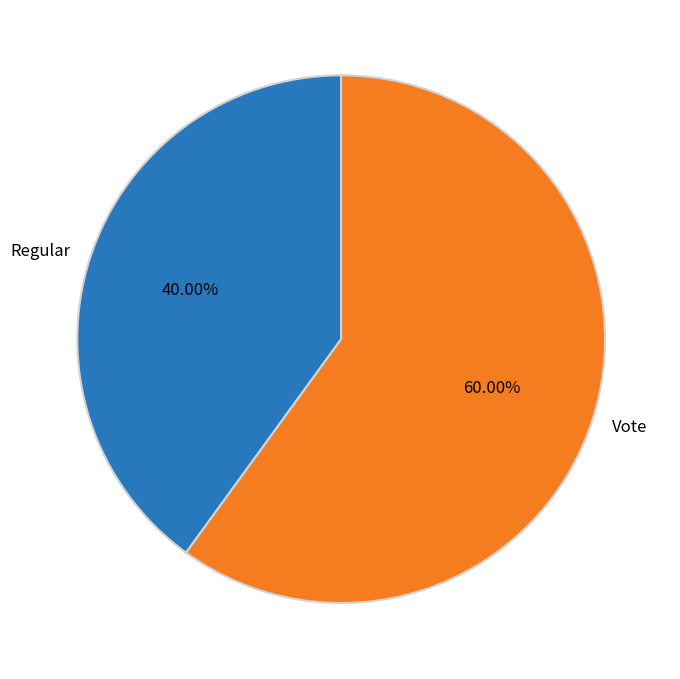

To the nearest percent, what is the combined percentage of Regular and Vote?

100%